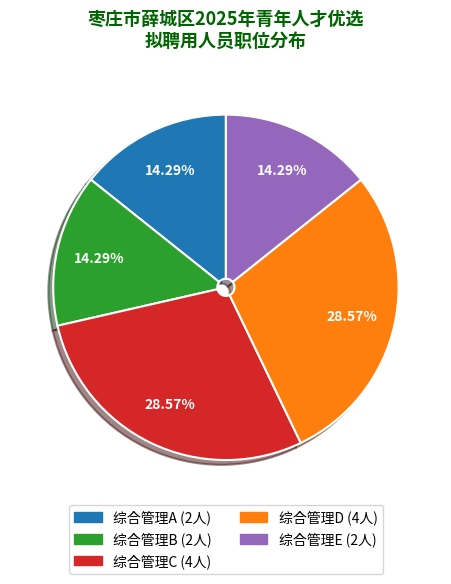

Is it true that 综合管理B is 14% of the pie?

True